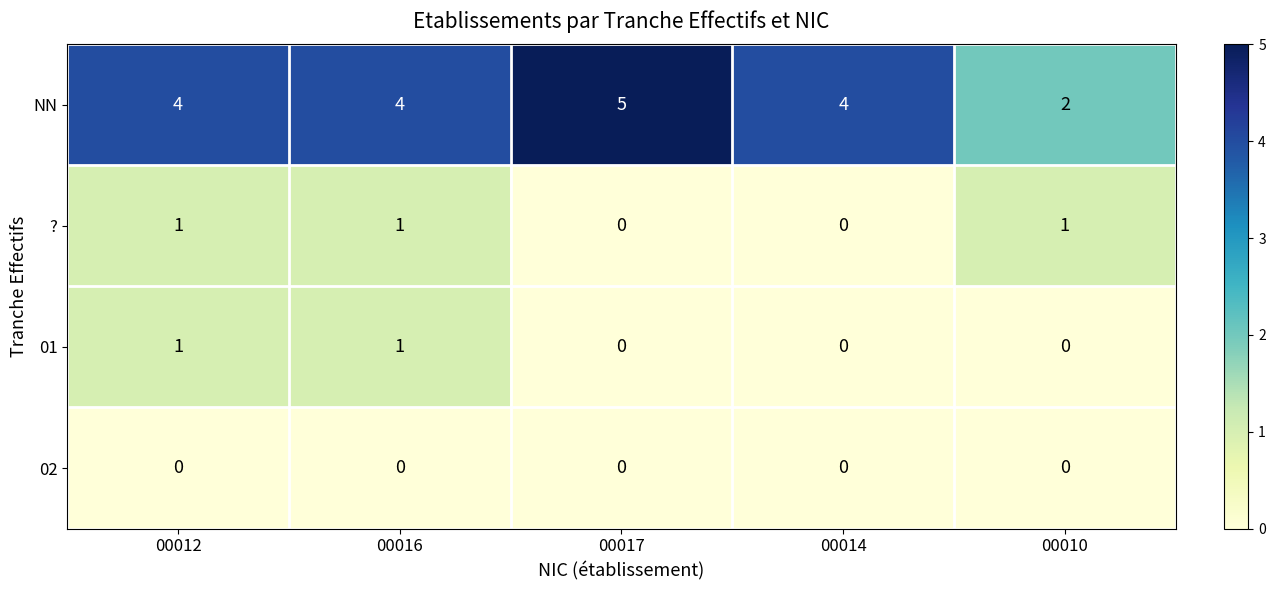

What is the greatest value displayed?

5